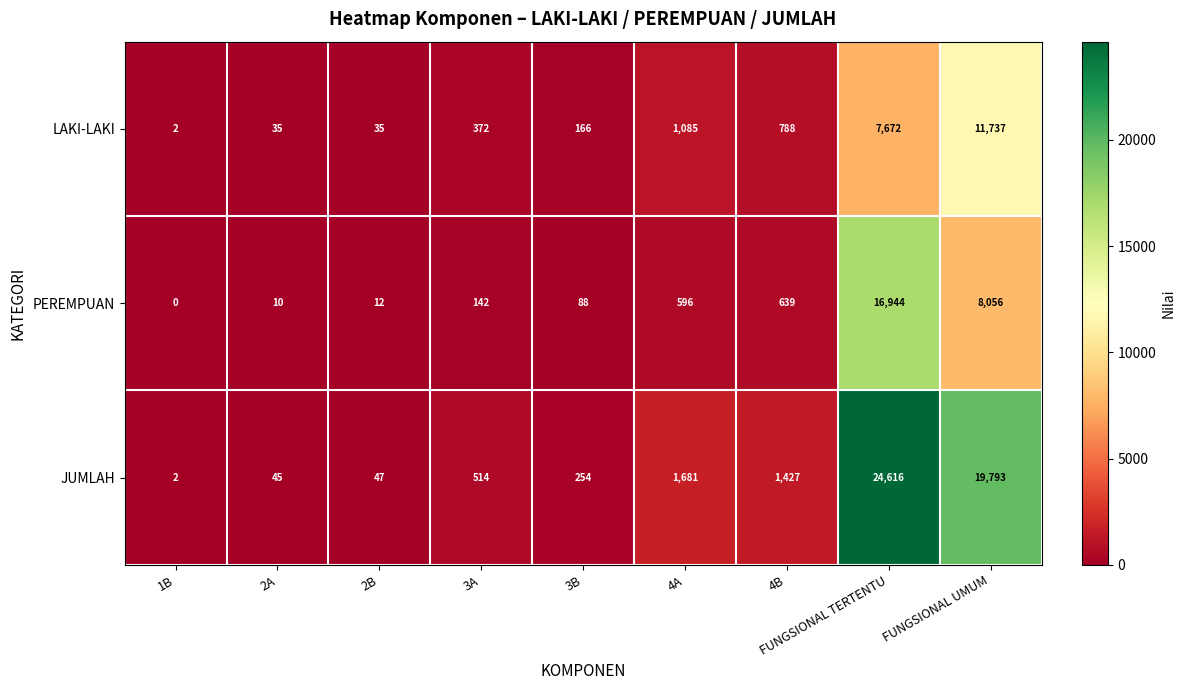

At which category is the sum across all series the highest?

FUNGSIONAL TERTENTU